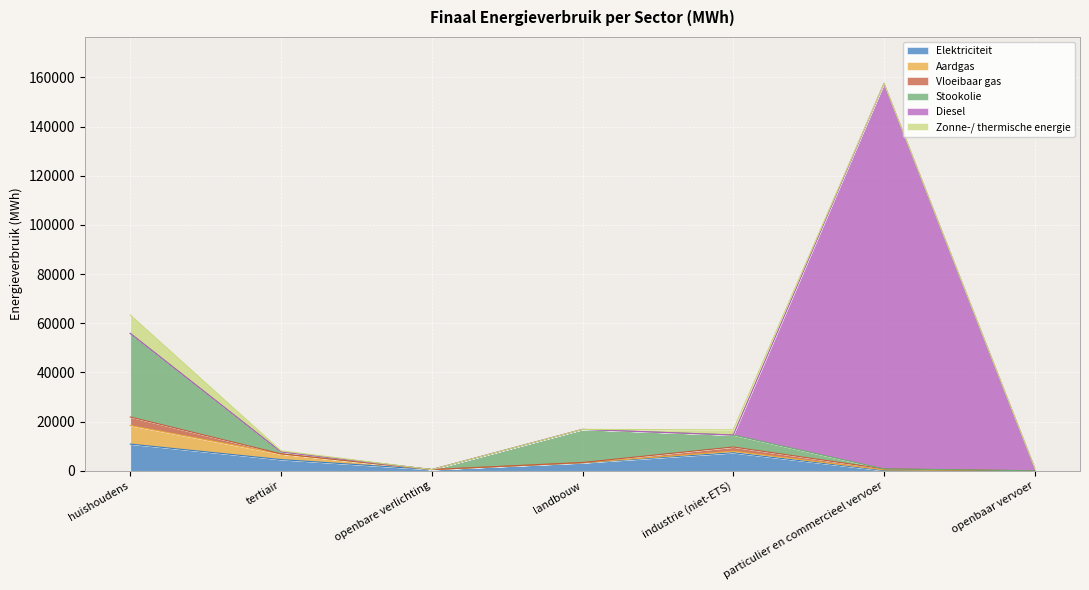

How many data points does each series have?

7